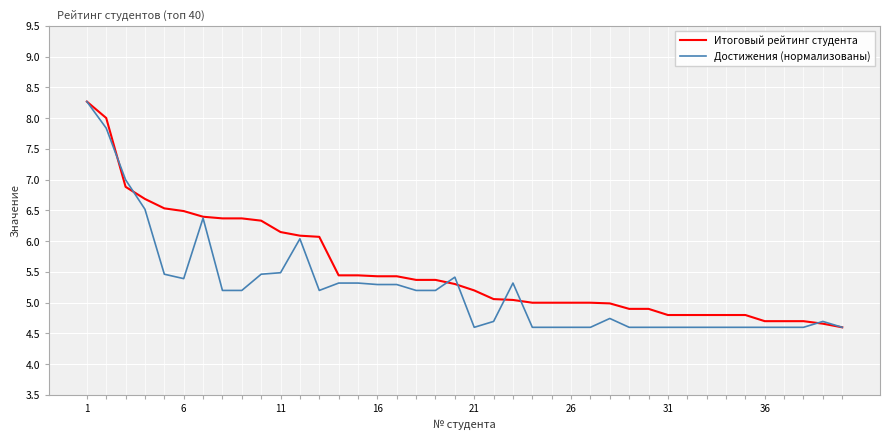

What is the highest value of the Итоговый рейтинг студента series?

8.3